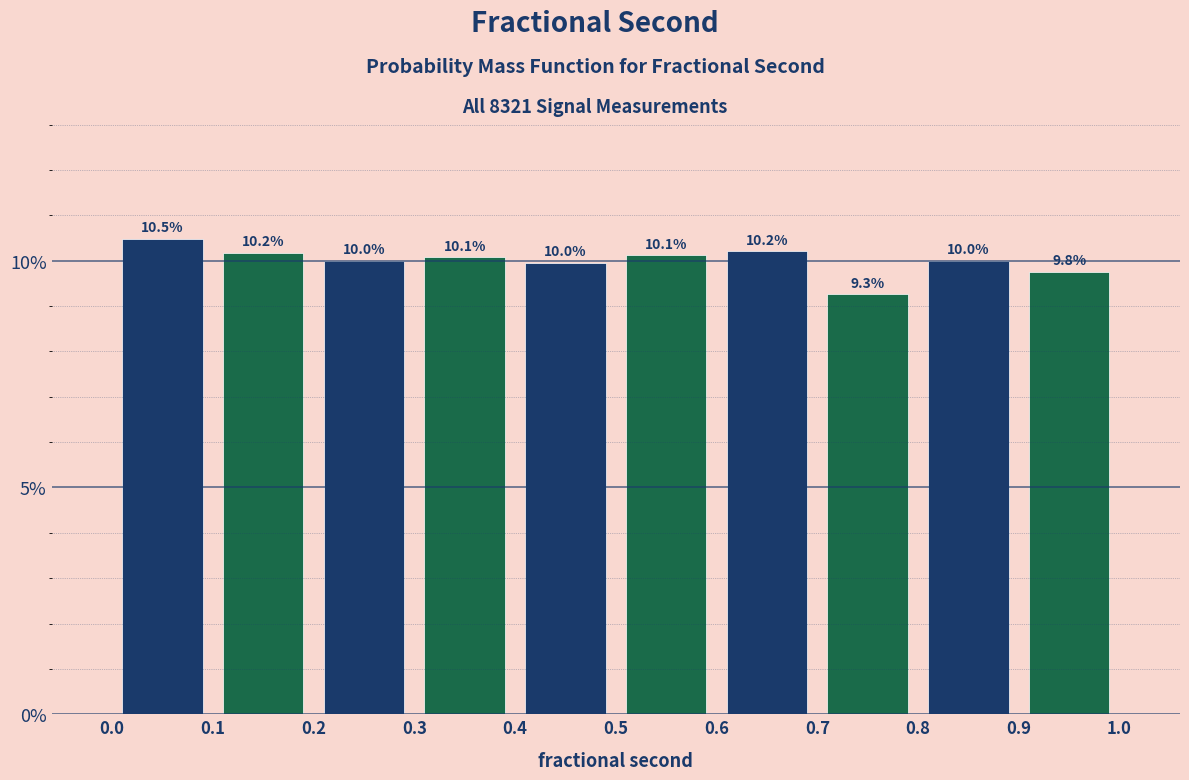

Reading left to right, transcribe this chart: for each bar, give the range it covers on the x-axis and its height.

0.0 to 0.1: 10.5
0.1 to 0.2: 10.2
0.2 to 0.3: 10.0
0.3 to 0.4: 10.1
0.4 to 0.5: 10.0
0.5 to 0.6: 10.1
0.6 to 0.7: 10.2
0.7 to 0.8: 9.3
0.8 to 0.9: 10.0
0.9 to 1.0: 9.8